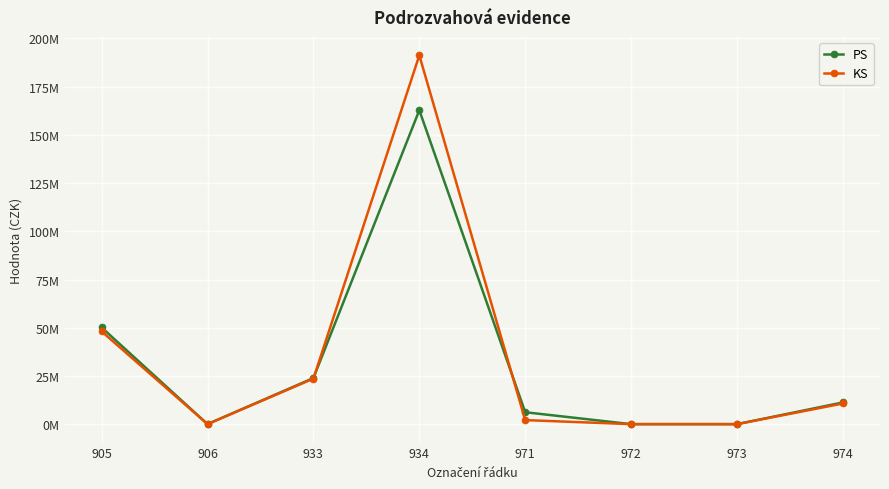

At how many categories does at least one series exceed 7174314?

4